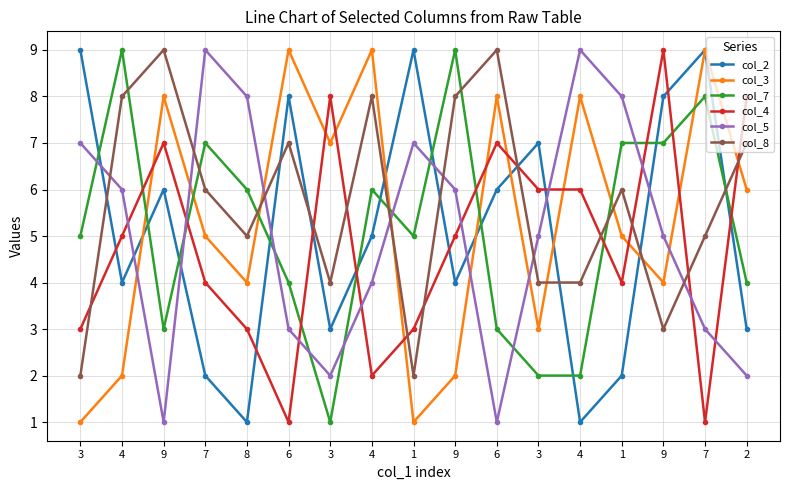

Is it true that col_3 equals 11 at 9?

False